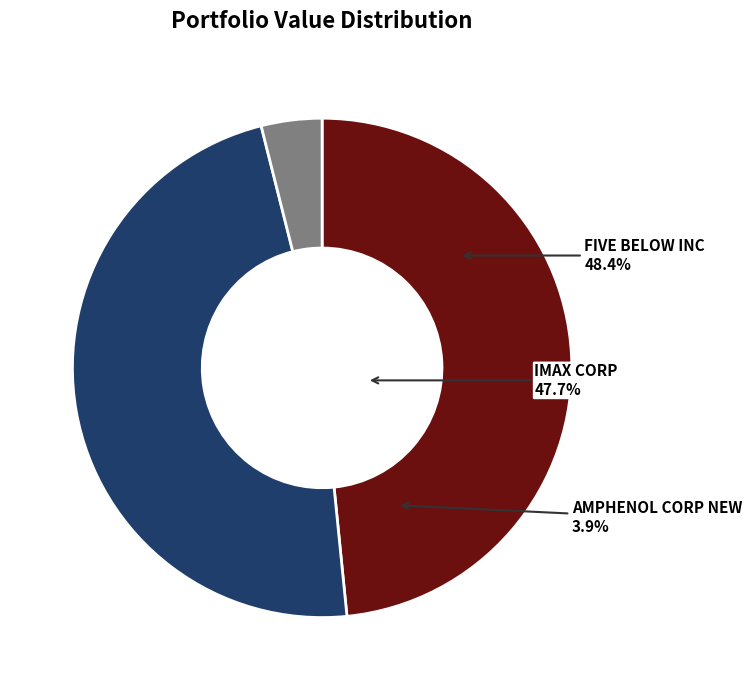

How many segments does this pie chart have?

3